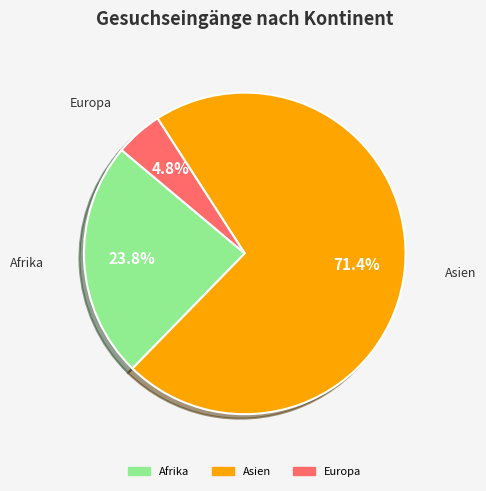

Combined, do Europa and Afrika account for over 50%?

No